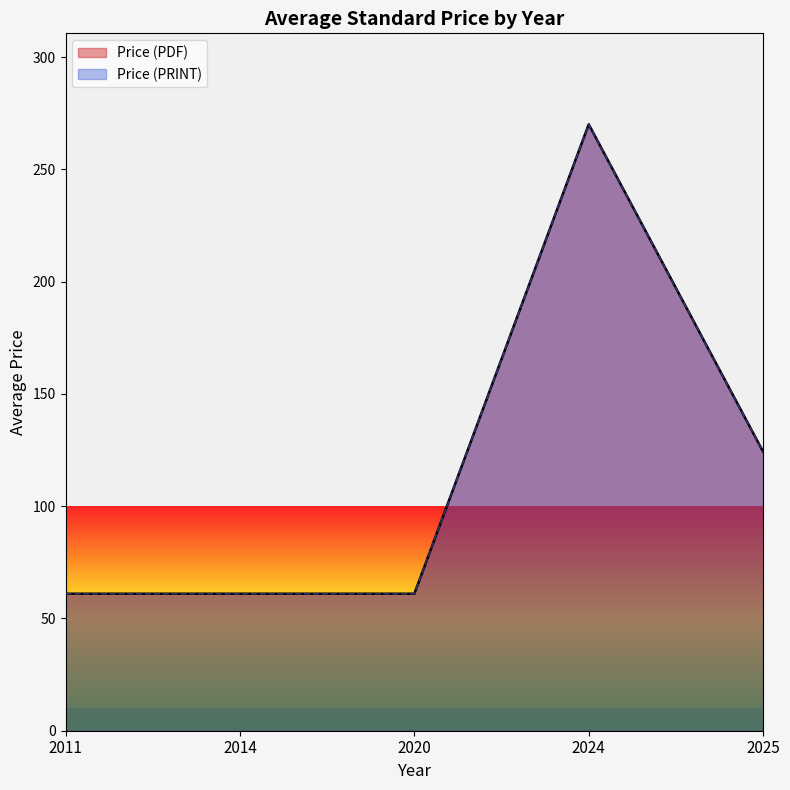

Which series changed the most between 2024 and 2024?

Price (PDF)